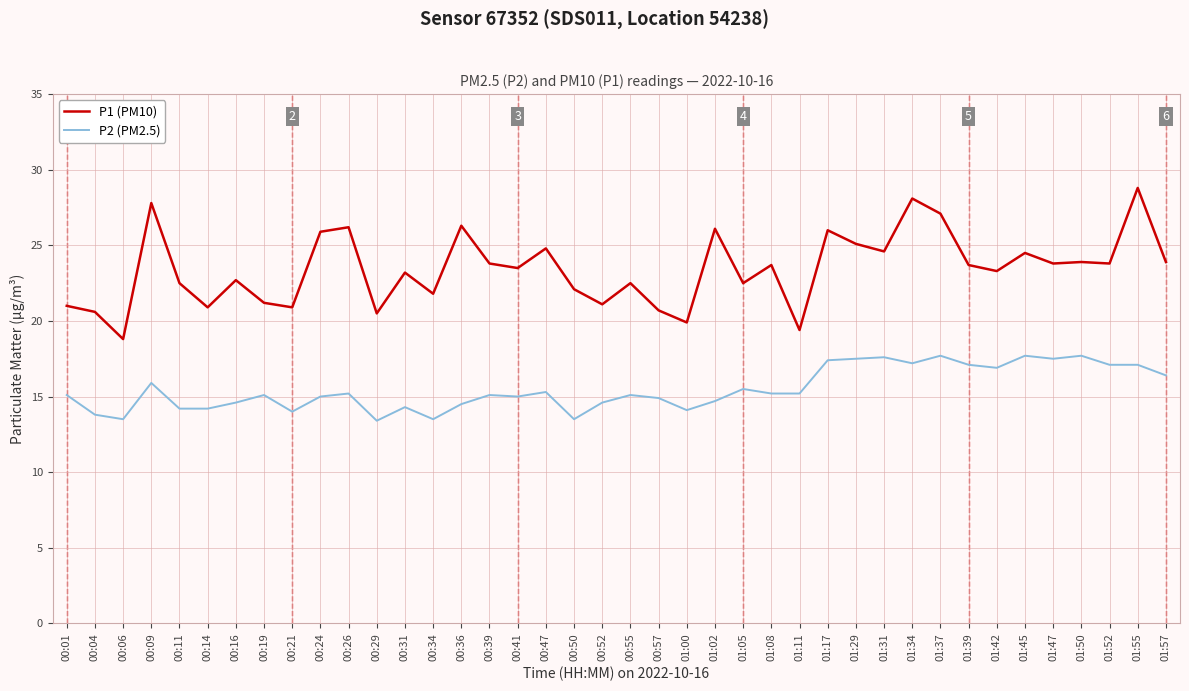

Does the chart have visible grid lines?

Yes